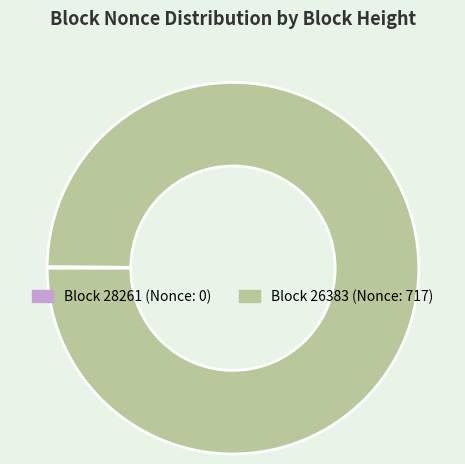

Is there a majority slice in this chart?

Yes